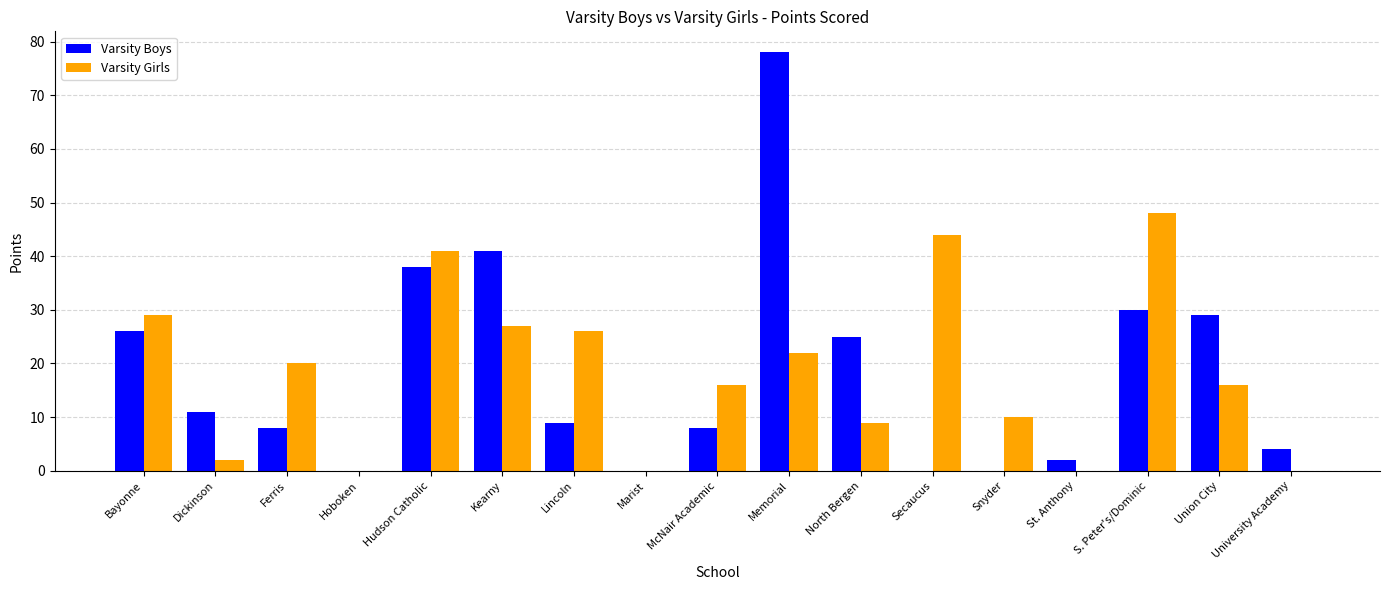

What are all the series names shown in the legend?

Varsity Boys, Varsity Girls